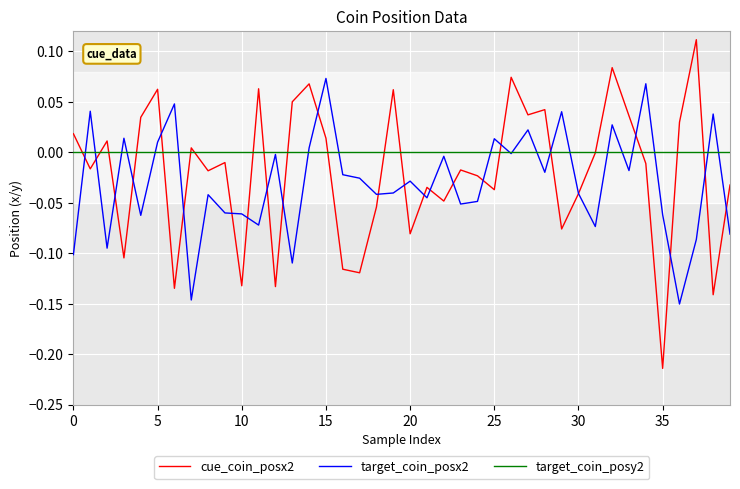

Does the chart display data point markers on the line(s)?

No